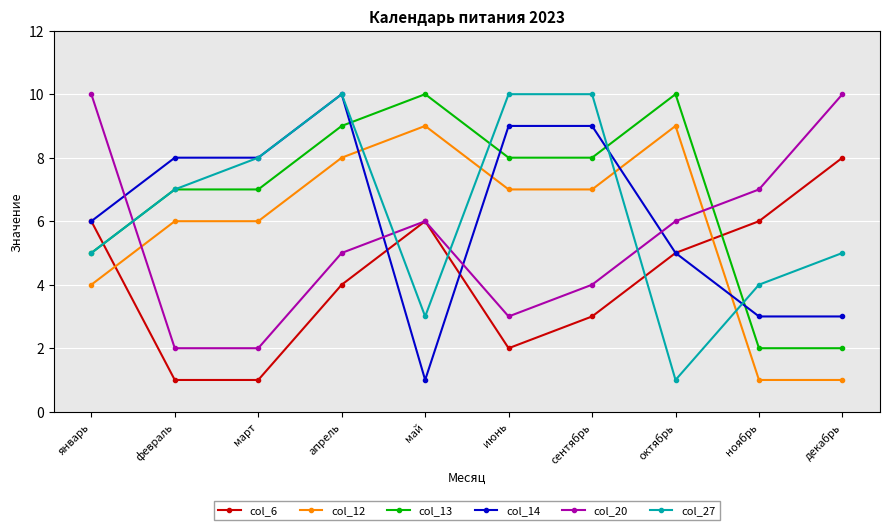

In col_20, how many points are higher than both neighbors (excluding endpoints)?

1